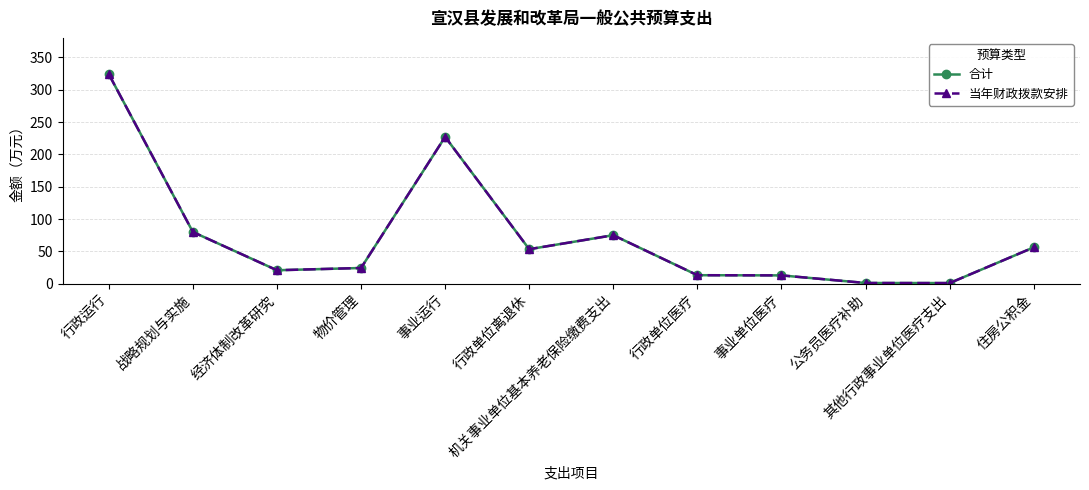

At how many categories does at least one series exceed 133?

2